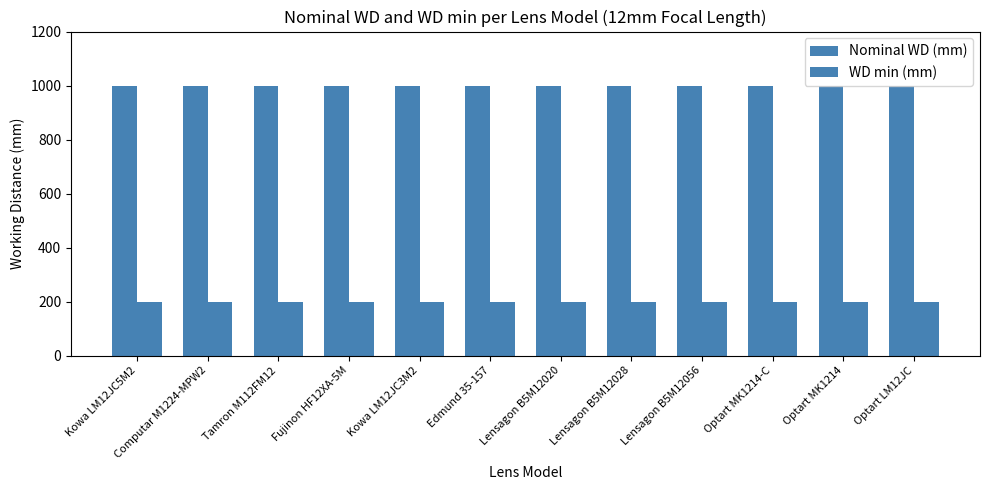

What is the sum of the WD min (mm) values at Lensagon B5M12056 and Fujinon HF12XA-5M?

400